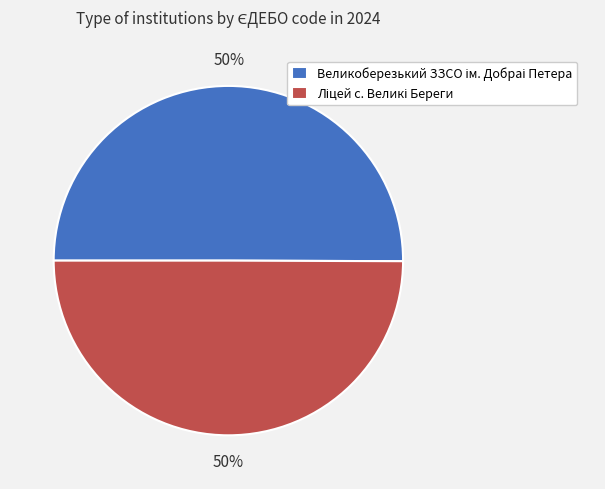

Is Великоберезький ЗЗСО ім. Добраі Петера the majority of the pie?

Yes